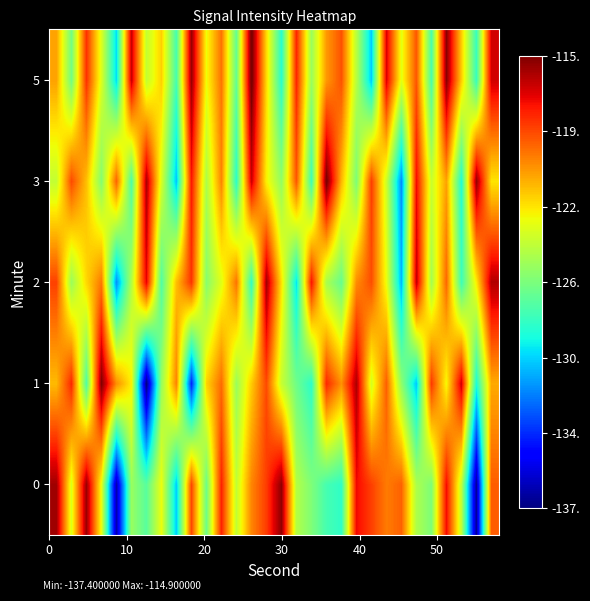

Count the number of categories in the chart.

30